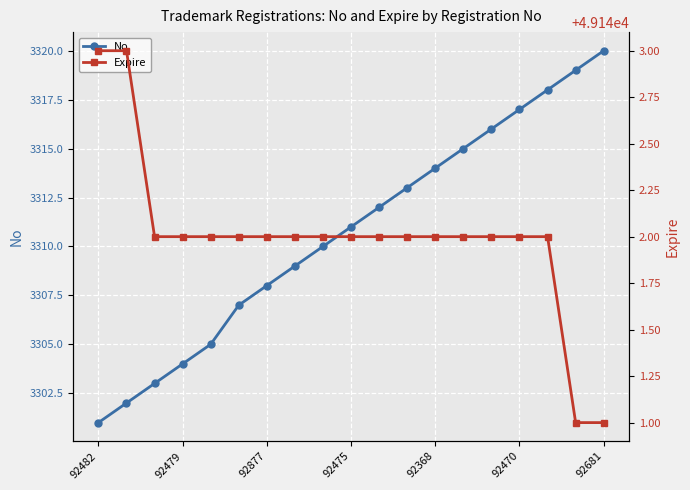

Which label corresponds to the largest value in the chart?

92482